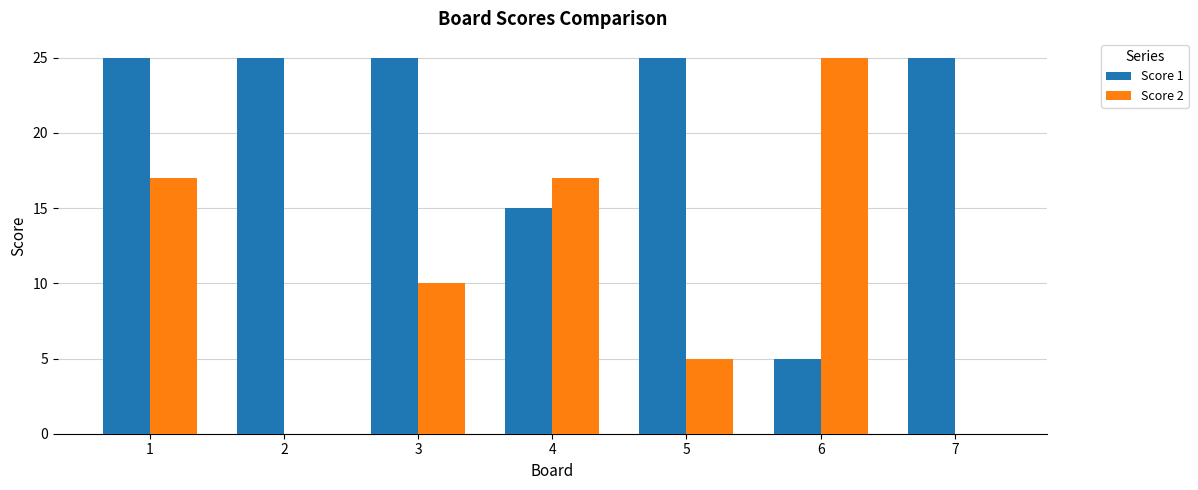

Which series changed the most between 1 and 4?

Score 1